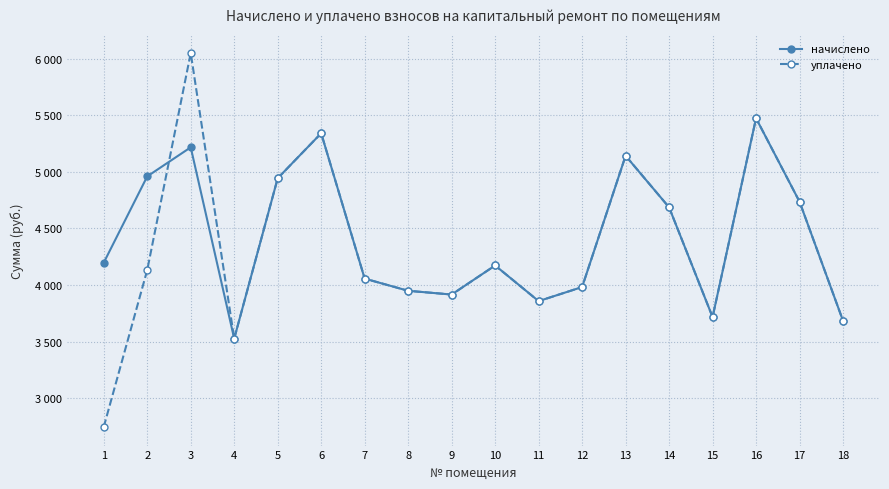

What are all the series names shown in the legend?

начислено, уплачено